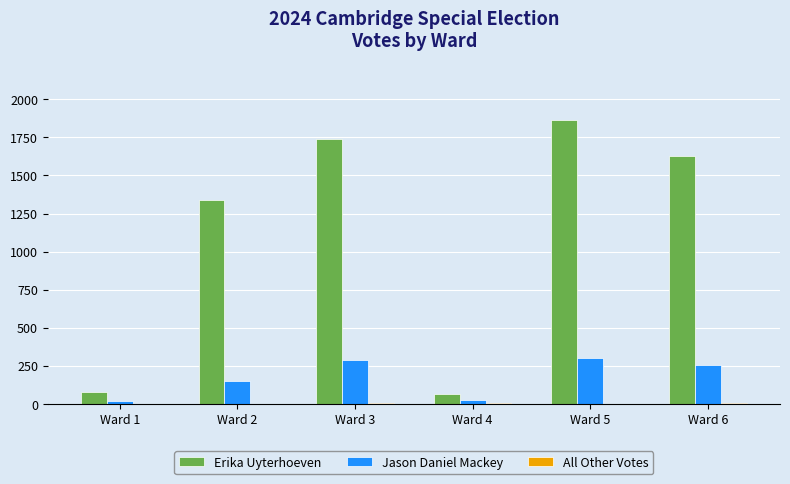

At which category does the chart reach its peak across all series?

Ward 5